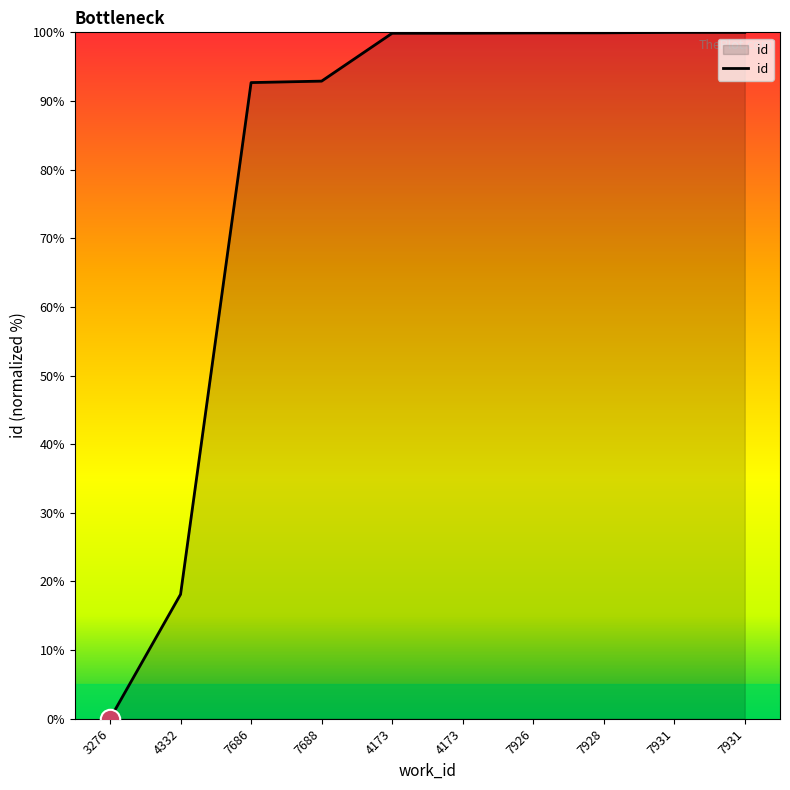

What is the maximum value shown in the chart?

100.0